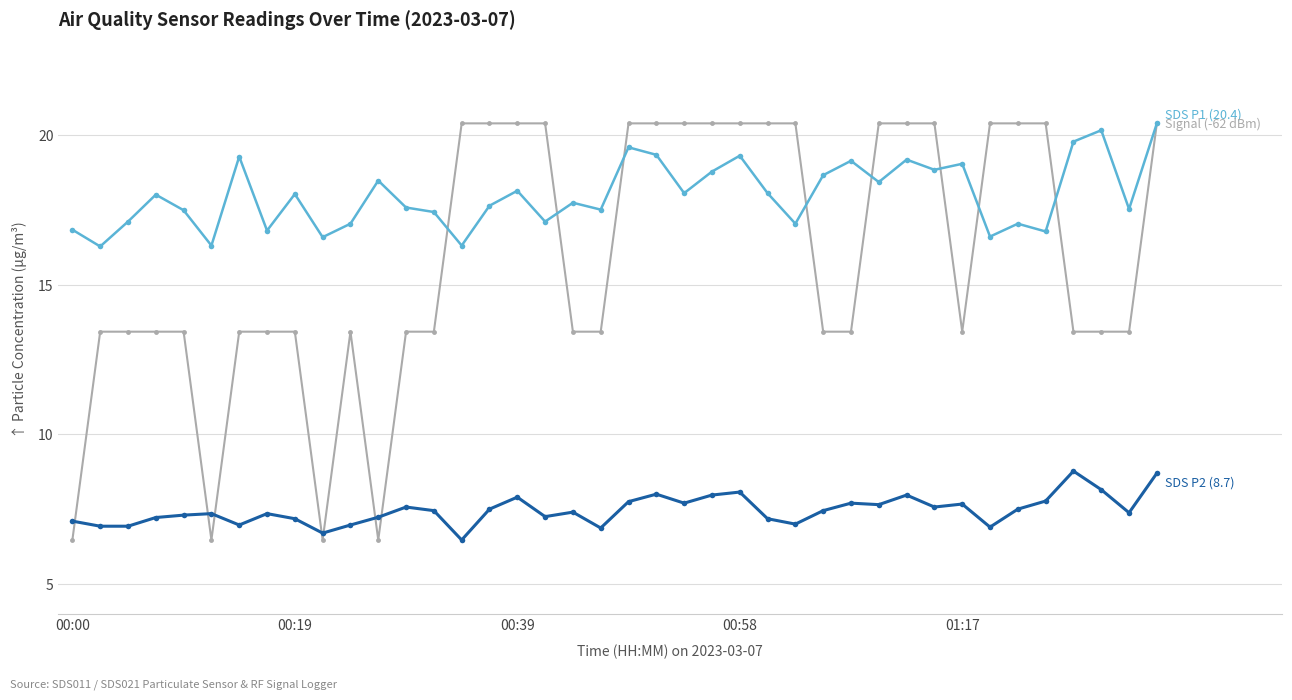

What is the greatest value displayed?

20.4